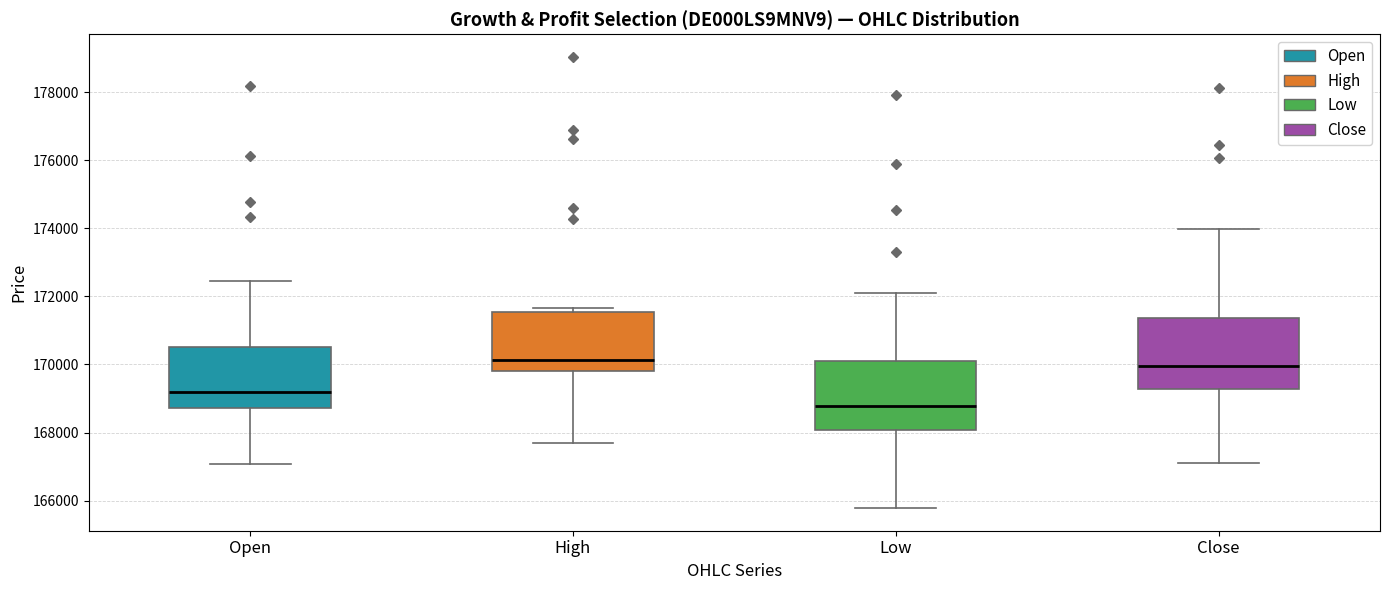

Reading left to right, transcribe this box plot: for each box, give where its median line is, the range the box spans, and where its two whiskers end, as read against the y-axis. The values are not printed on the chart, so give them approximately, as read against the axis.

Open: median 169200, box 168800 to 170600, whiskers 167000 to 172400
High: median 170200, box 169800 to 171600, whiskers 167600 to 171600 (just above the box's upper edge)
Low: median 168800, box 168000 to 170000, whiskers 165800 to 172000
Close: median 170000, box 169200 to 171400, whiskers 167200 to 174000